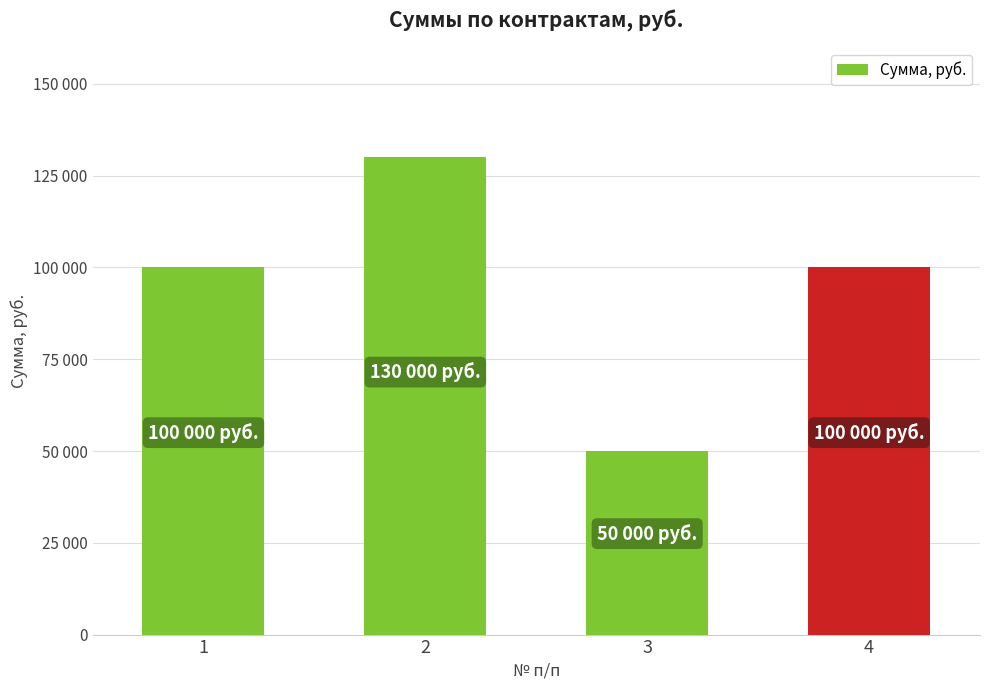

At which label is the value closest to 90000?

1